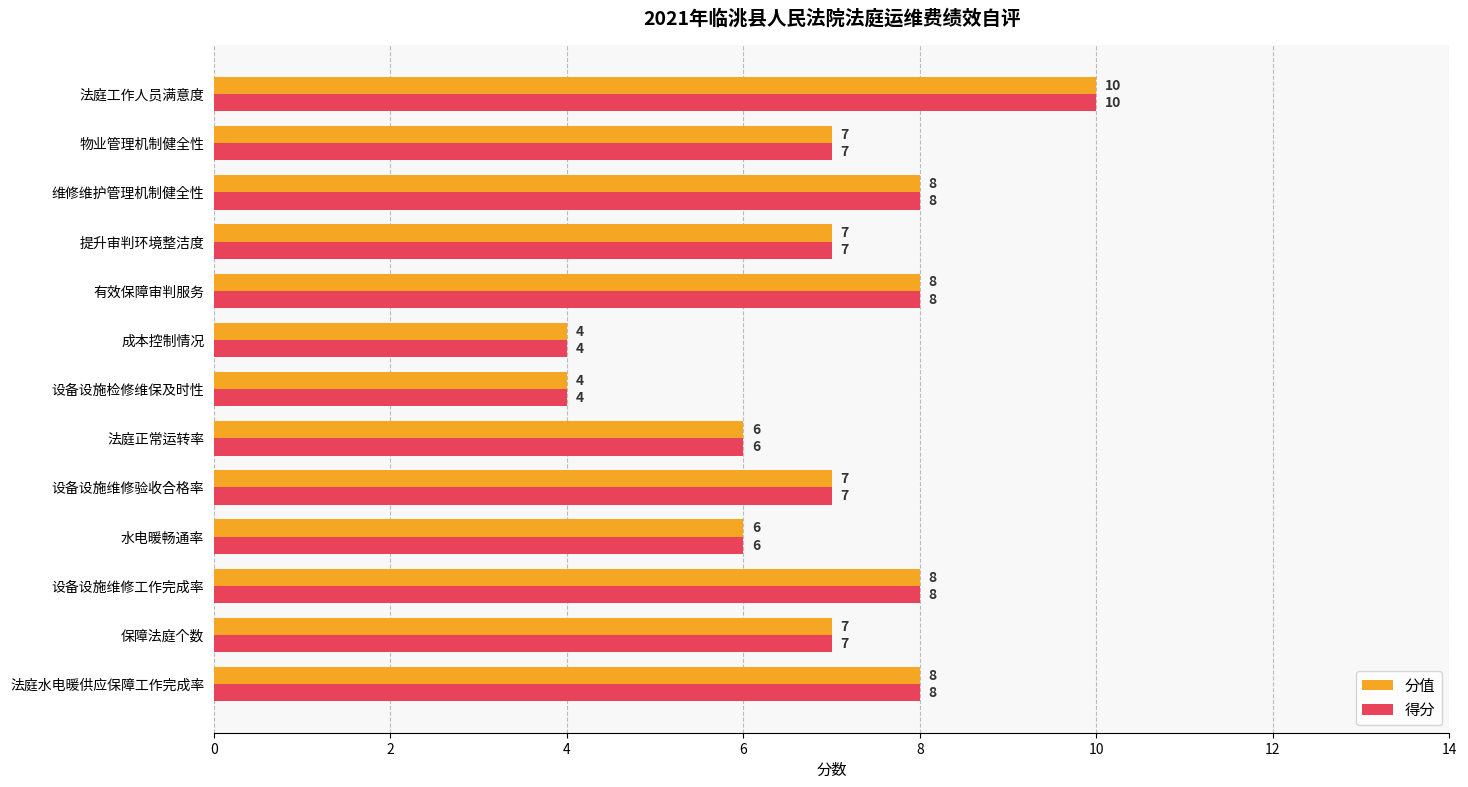

Read the 分值 value at 法庭正常运转率.

6